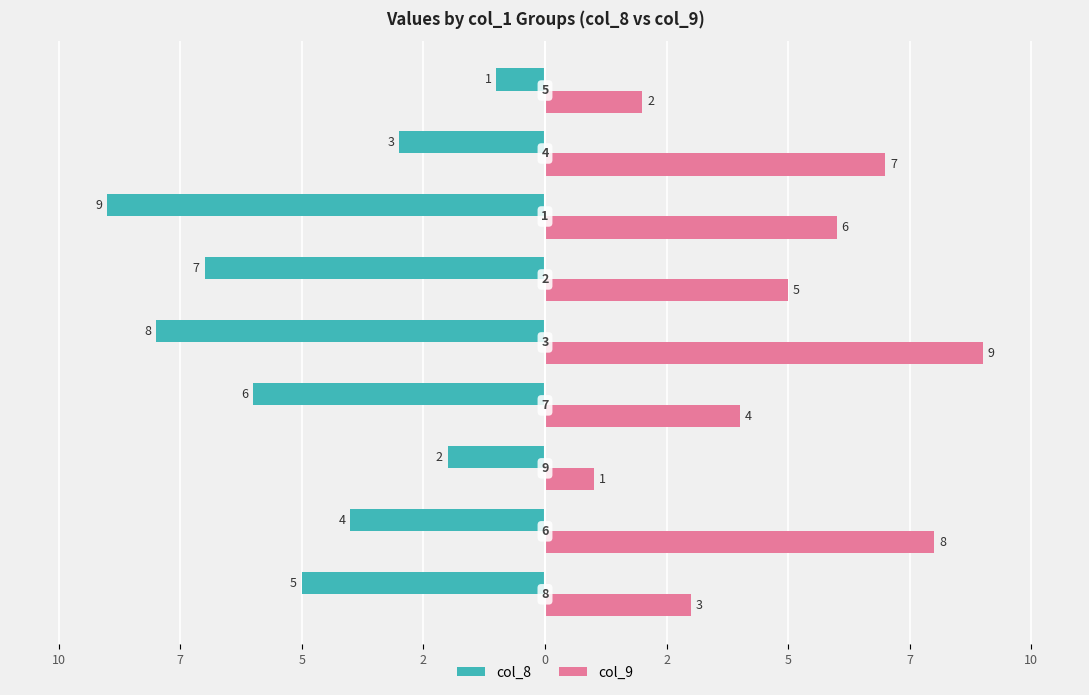

Which series has the largest range (max minus min)?

col_8